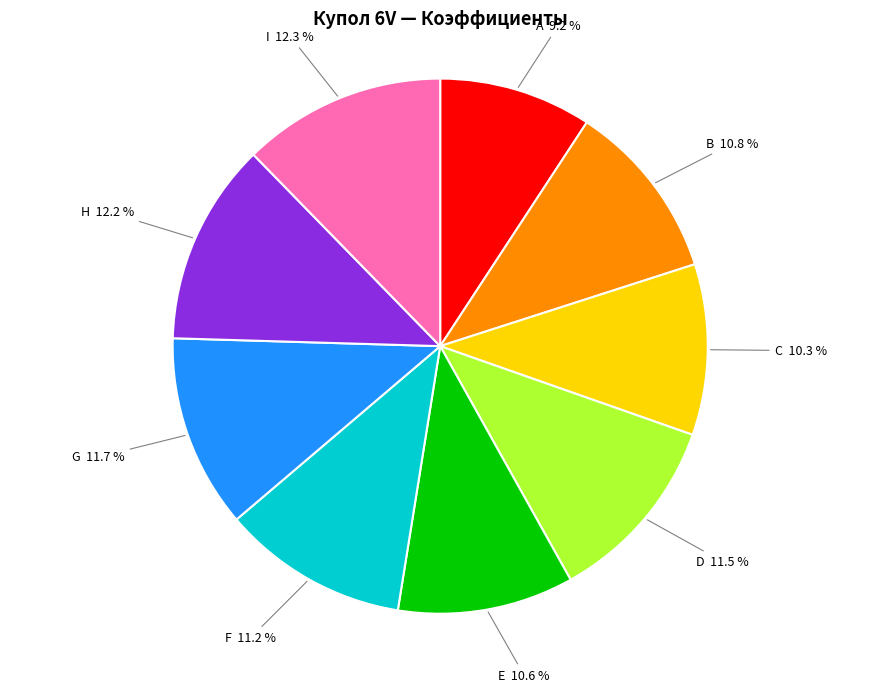

How many slices are in this pie chart?

9